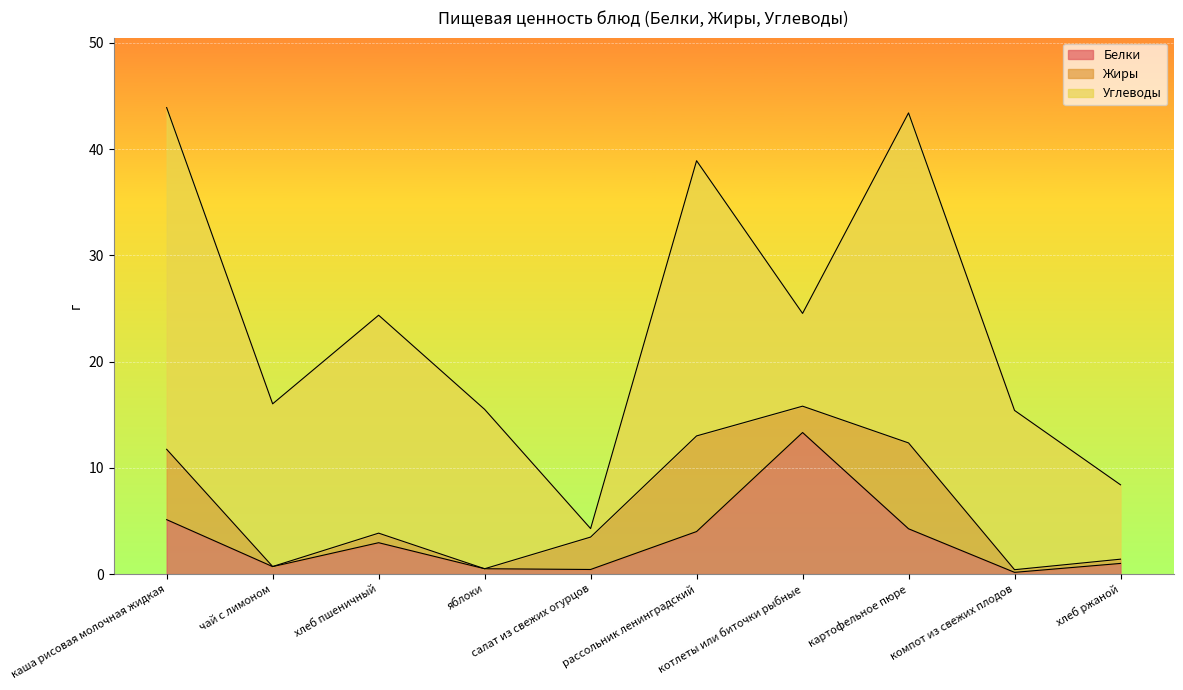

Where is Белки nearest to the value 6?

каша рисовая молочная жидкая